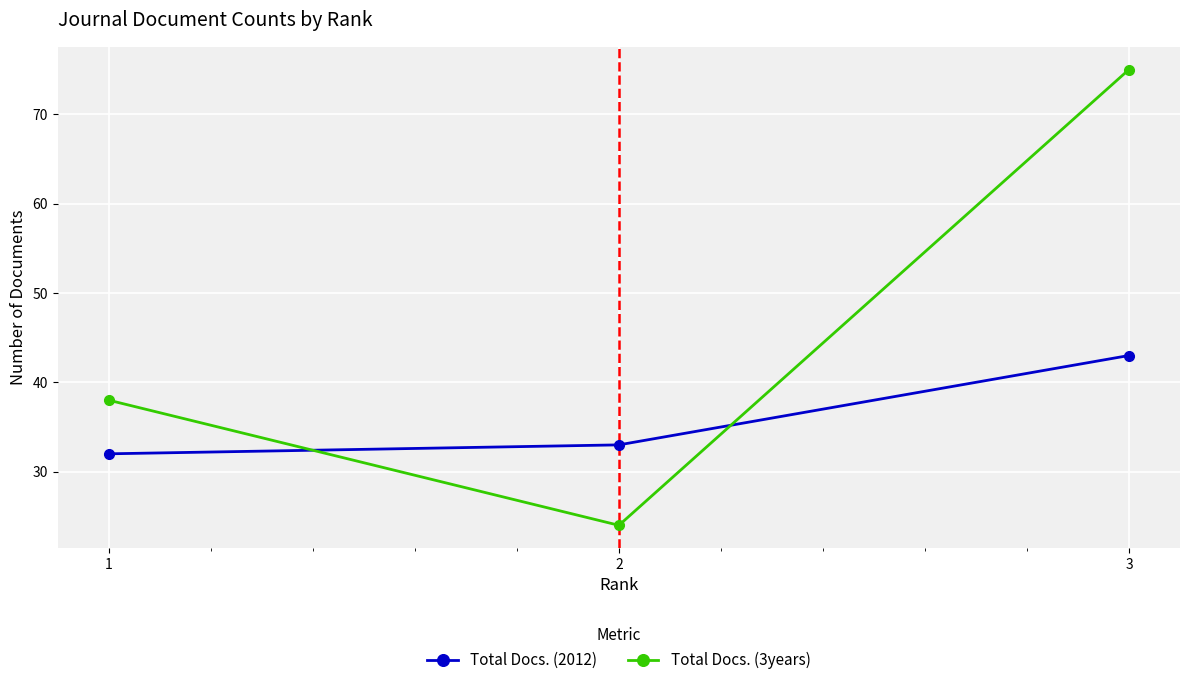

What is the difference between the maximum and second lowest values in the Total Docs. (2012) series?

10